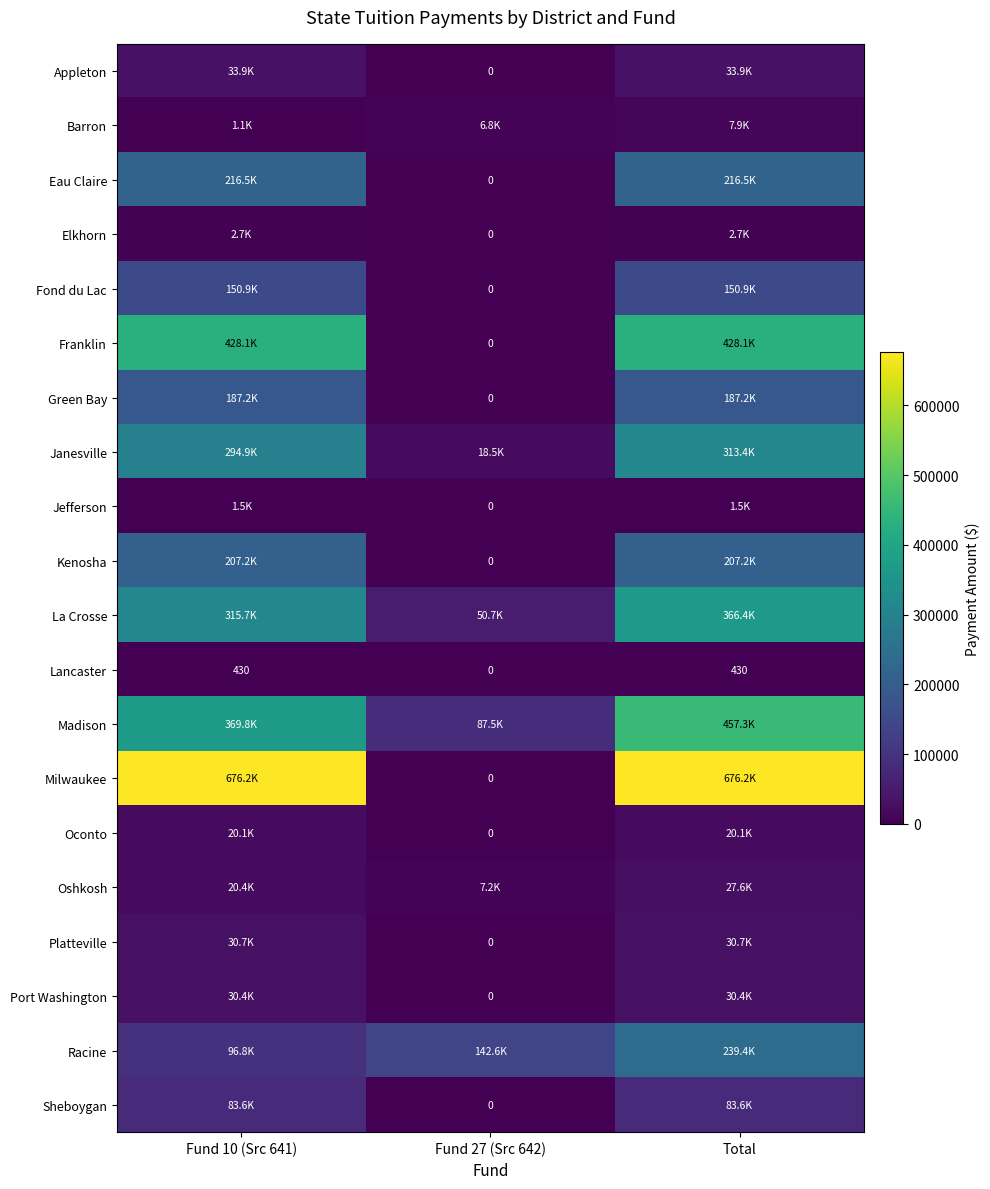

Which label corresponds to the largest value in the chart?

Fund 10 (Src 641)